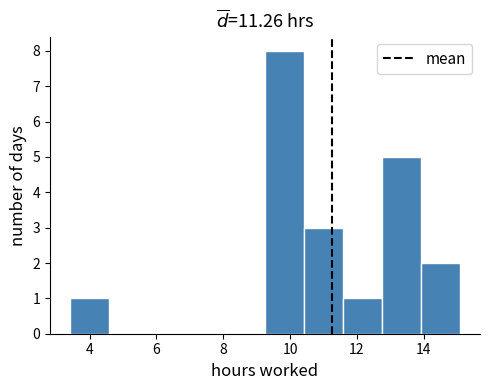

Reading left to right, transcribe this chart: for each bar, give the range it covers on the x-axis and its height. Neither the bar edges nor the heights are printed on the chart, so give them approximately, as read against the axes.

3.4 to 4.6: 1
4.6 to 5.8: 0
5.8 to 7.0: 0
7.0 to 8.0: 0
8.0 to 9.2: 0
9.2 to 10.4: 8
10.4 to 11.6: 3
11.6 to 12.8: 1
12.8 to 14.0: 5
14.0 to 15.2: 2